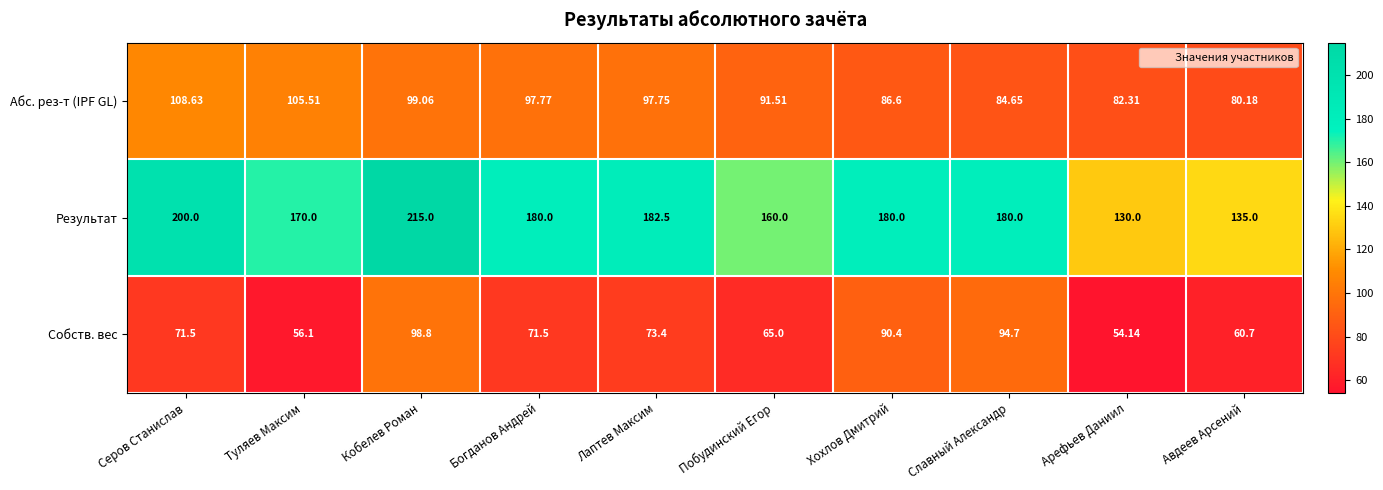

At which category does the chart reach its peak across all series?

Кобелев Роман